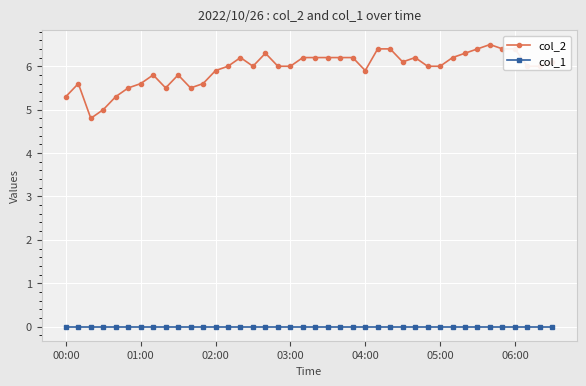

List the series in order of their peak value, highest first.

col_2, col_1